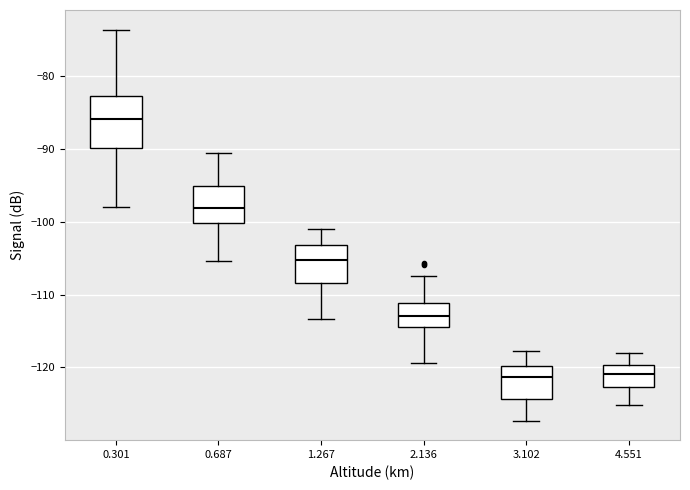

Which box is the tallest, from its lower edge to its upper edge?

0.301